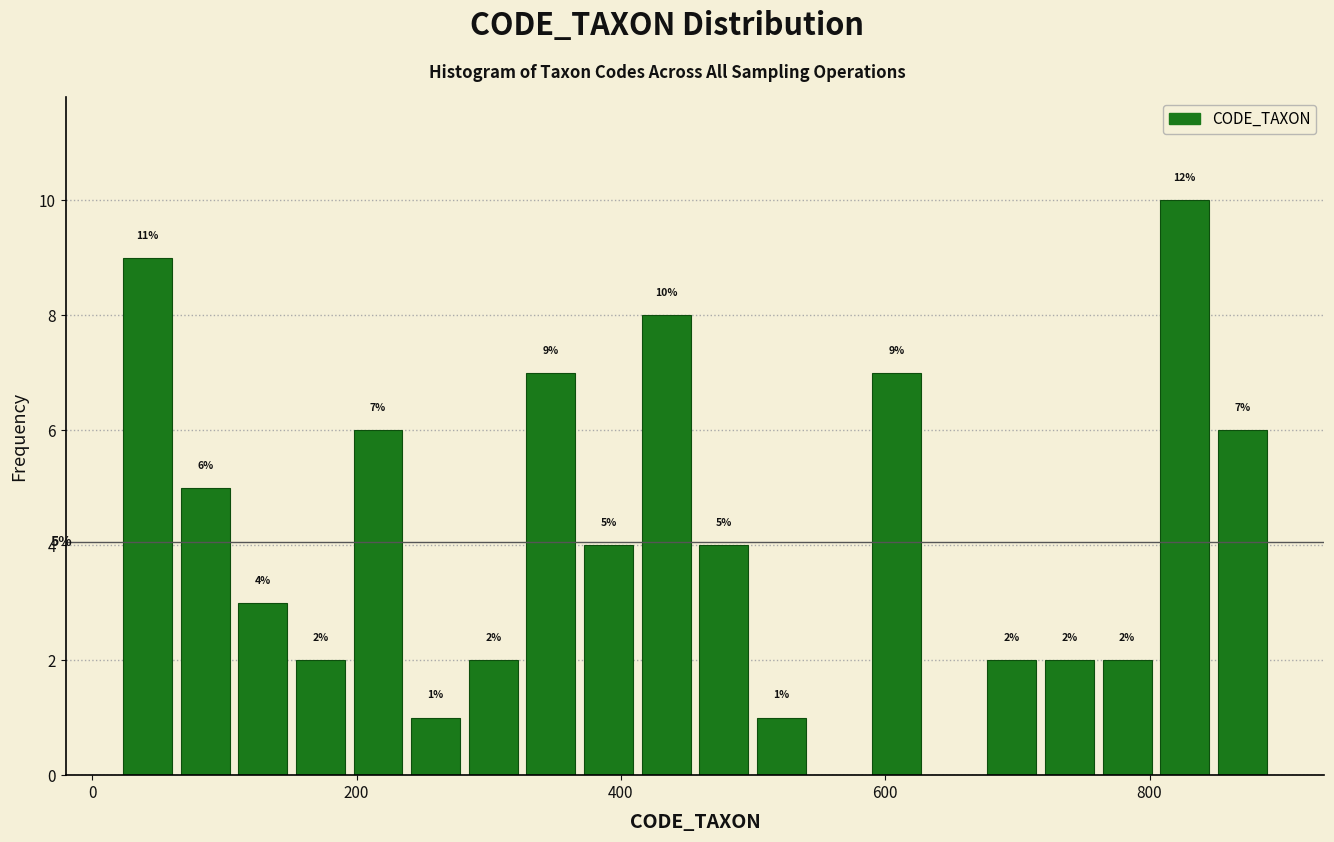

Around what value on the x-axis is the tallest bar? Give the approximate position of its centre, as read against the axis.

820